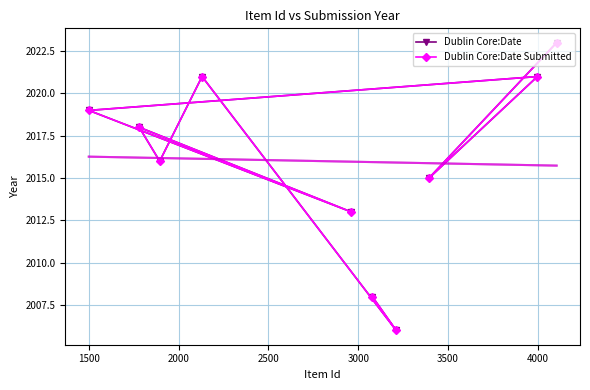

How many lines are shown in the chart?

2